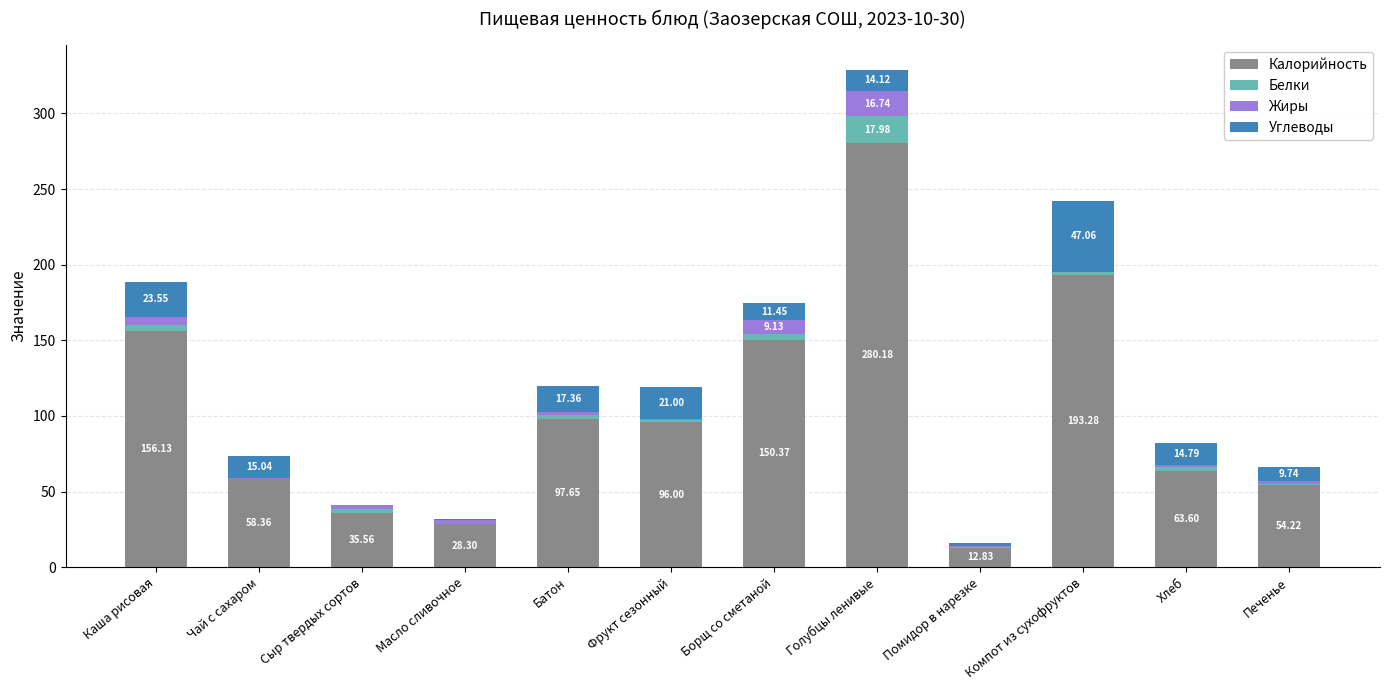

At which category is the sum across all series the highest?

Голубцы ленивые